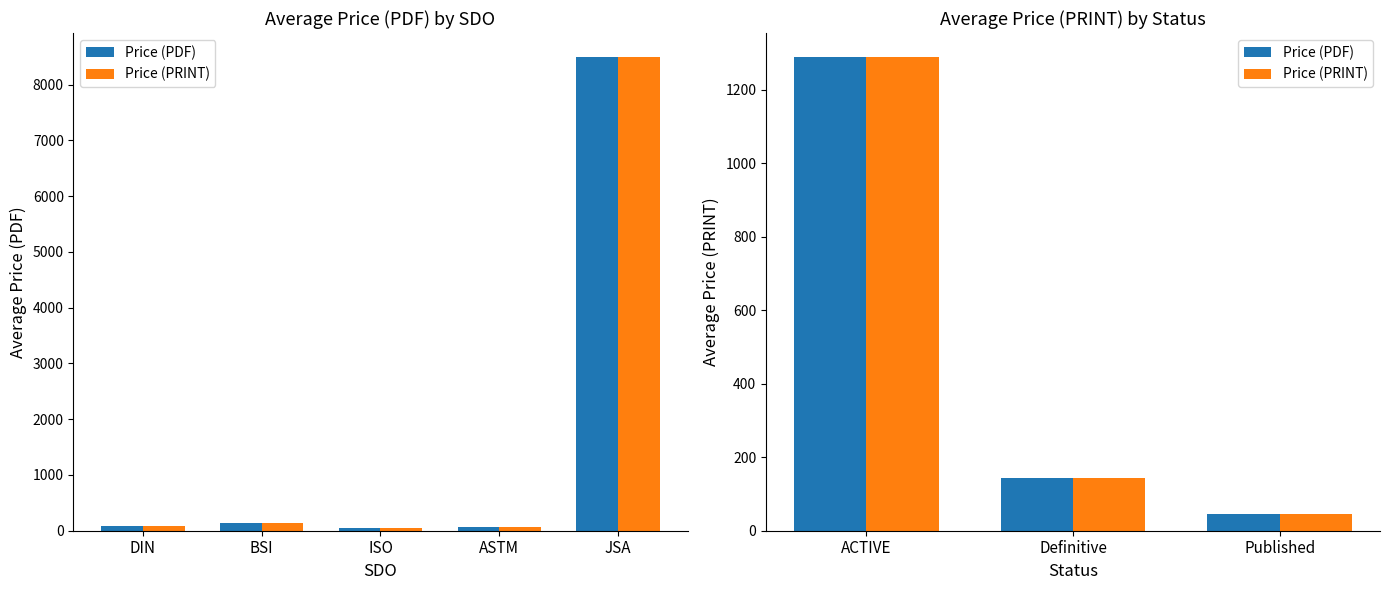

At which label is Price (PDF) closest to 668?

Definitive